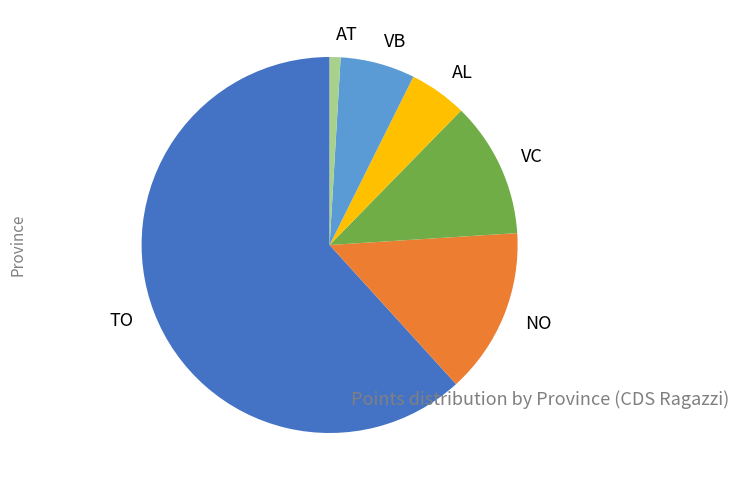

Which category accounts for the majority?

TO